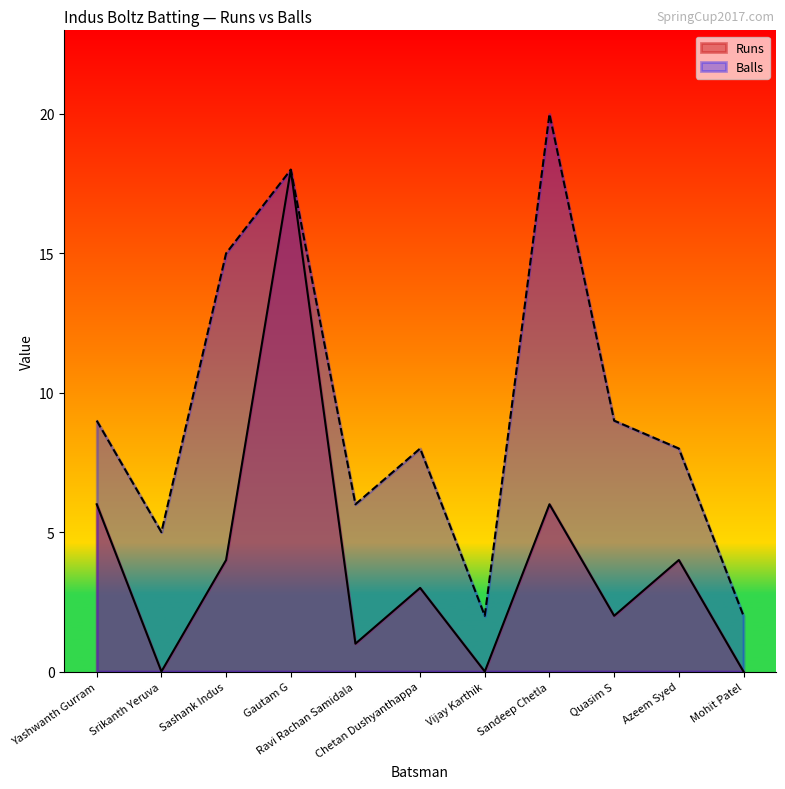

True or false: Balls and Runs intersect in this chart.

False